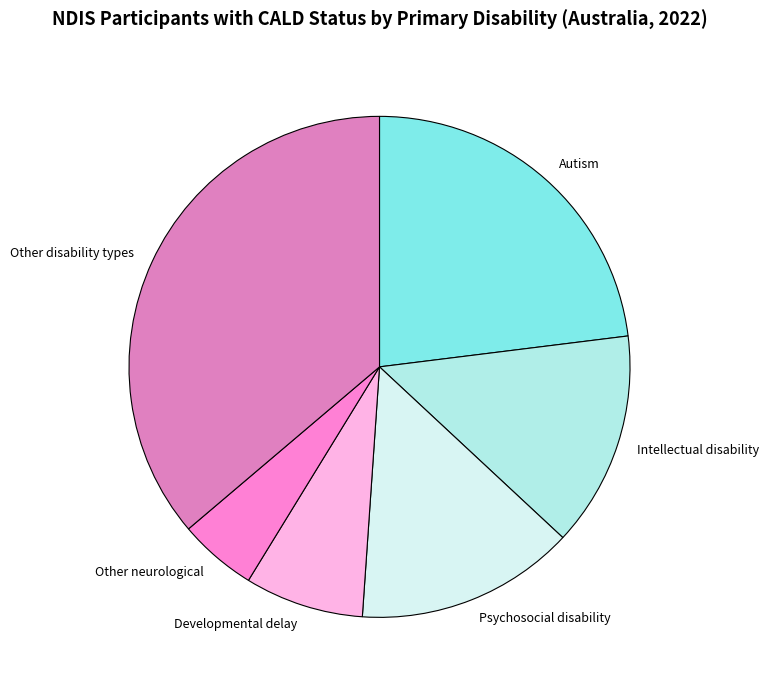

The Developmental delay slice represents 8% of the pie. True or false?

True